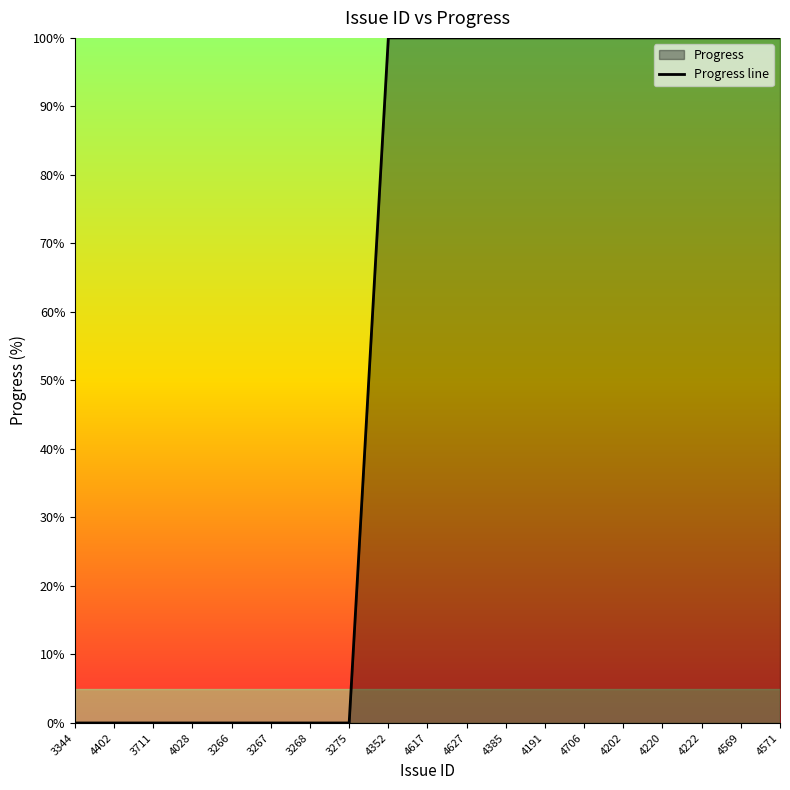

True or false: there are more than 2 points higher than both neighbors.

False